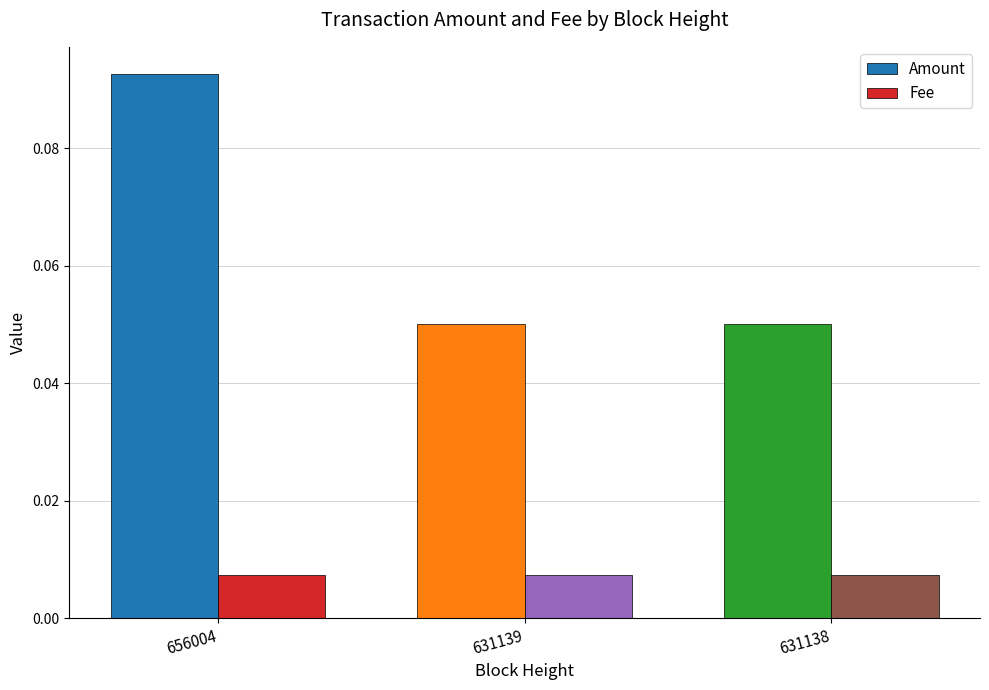

True or false: Amount has a value of 0.0 at 631138.

False